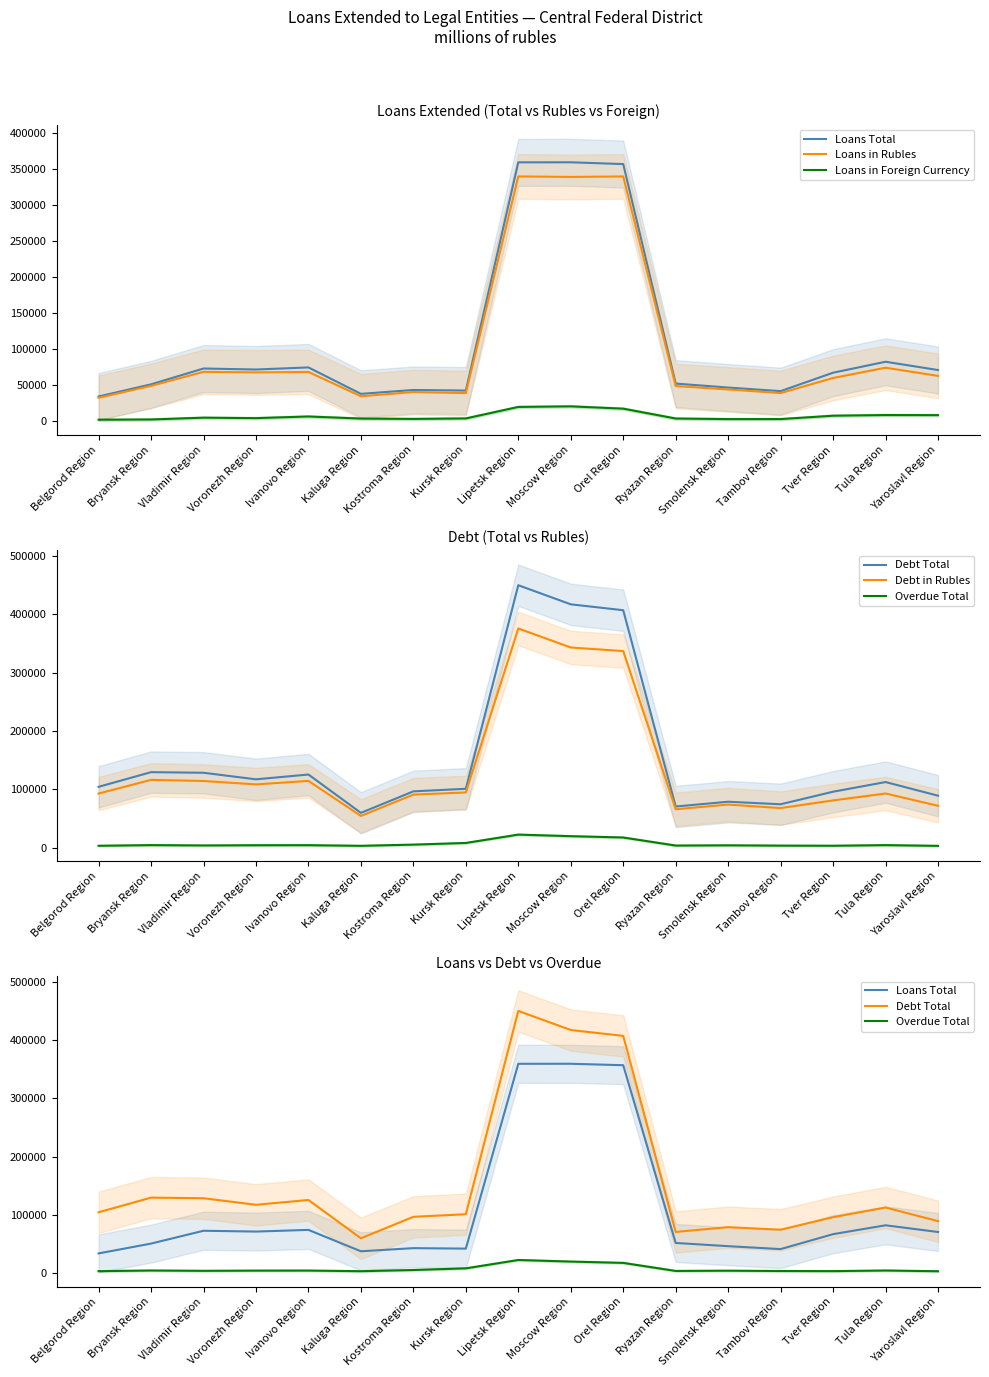

Reading left to right, extract all data points from this chart.

Loans Total: Belgorod Region=34005.0	Bryansk Region=50877.0	Vladimir Region=72853.3	Voronezh Region=71468.0	Ivanovo Region=74348.3	Kaluga Region=37688.3	Kostroma Region=43057.3	Kursk Region=42260.3	Lipetsk Region=358984.7	Moscow Region=359047.3	Orel Region=356549.3	Ryazan Region=51950.7	Smolensk Region=46428.3	Tambov Region=41446.7	Tver Region=67032.7	Tula Region=82215.7	Yaroslavl Region=70740.0
Loans in Rubles: Belgorod Region=32230.7	Bryansk Region=48753.3	Vladimir Region=68238.0	Voronezh Region=67479.0	Ivanovo Region=68065.7	Kaluga Region=34322.7	Kostroma Region=40165.3	Kursk Region=38707.0	Lipetsk Region=339451.7	Moscow Region=338716.7	Orel Region=339411.7	Ryazan Region=48509.3	Smolensk Region=43780.7	Tambov Region=38775.7	Tver Region=59679.0	Tula Region=73938.0	Yaroslavl Region=62597.0
Loans in Foreign Currency: Belgorod Region=1774.3	Bryansk Region=2123.7	Vladimir Region=4615.3	Voronezh Region=3989.0	Ivanovo Region=6282.7	Kaluga Region=3365.7	Kostroma Region=2892.0	Kursk Region=3553.3	Lipetsk Region=19533.0	Moscow Region=20330.7	Orel Region=17137.7	Ryazan Region=3441.3	Smolensk Region=2647.7	Tambov Region=2671.0	Tver Region=7353.7	Tula Region=8277.7	Yaroslavl Region=8143.0
Debt Total: Belgorod Region=104501.7	Bryansk Region=129622.0	Vladimir Region=128587.7	Voronezh Region=117362.7	Ivanovo Region=125578.0	Kaluga Region=59935.0	Kostroma Region=96749.3	Kursk Region=101192.3	Lipetsk Region=449581.7	Moscow Region=416881.3	Orel Region=406805.3	Ryazan Region=70824.0	Smolensk Region=79004.0	Tambov Region=74667.3	Tver Region=96141.0	Tula Region=112691.3	Yaroslavl Region=89325.3
Debt in Rubles: Belgorod Region=93010.3	Bryansk Region=116446.7	Vladimir Region=114501.0	Voronezh Region=108649.7	Ivanovo Region=114670.0	Kaluga Region=54688.7	Kostroma Region=91207.7	Kursk Region=94906.7	Lipetsk Region=375534.7	Moscow Region=343025.7	Orel Region=336873.3	Ryazan Region=66140.0	Smolensk Region=74141.7	Tambov Region=68162.0	Tver Region=81273.7	Tula Region=93096.7	Yaroslavl Region=72073.0
Overdue Total: Belgorod Region=3633.7	Bryansk Region=4745.0	Vladimir Region=4186.3	Voronezh Region=4538.0	Ivanovo Region=4631.3	Kaluga Region=3556.0	Kostroma Region=5600.7	Kursk Region=8456.0	Lipetsk Region=22760.0	Moscow Region=20066.0	Orel Region=17793.7	Ryazan Region=4003.3	Smolensk Region=4406.3	Tambov Region=3882.0	Tver Region=3677.3	Tula Region=4743.0	Yaroslavl Region=3479.7